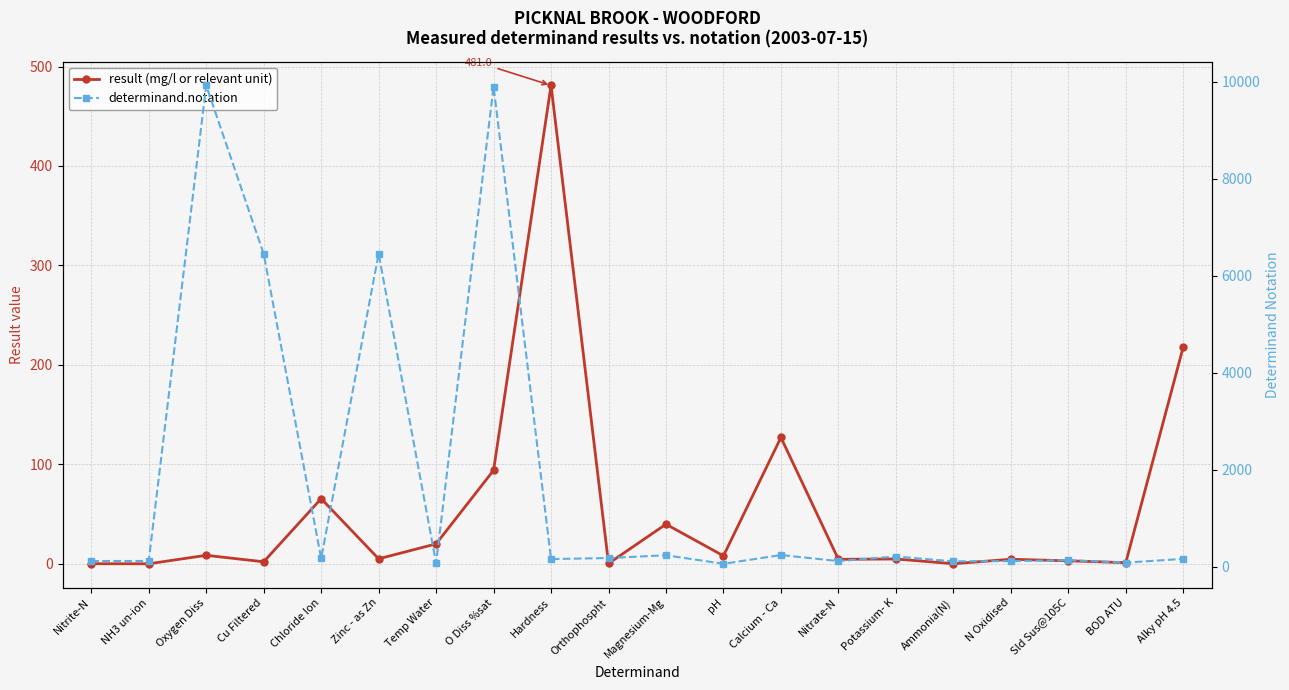

What are all the series names shown in the legend?

result (mg/l or relevant unit), determinand.notation